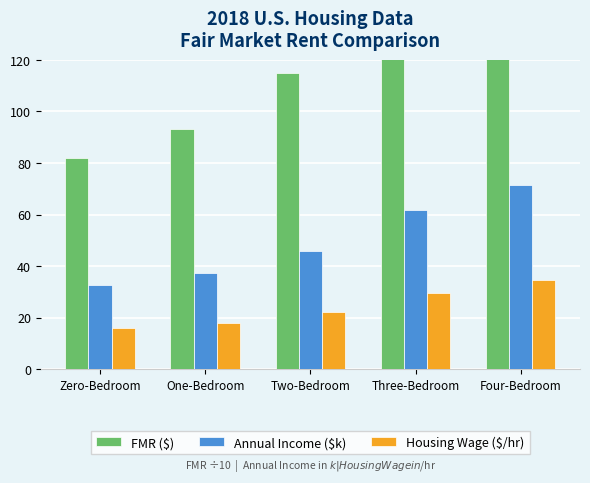

Are the bars horizontal?

No